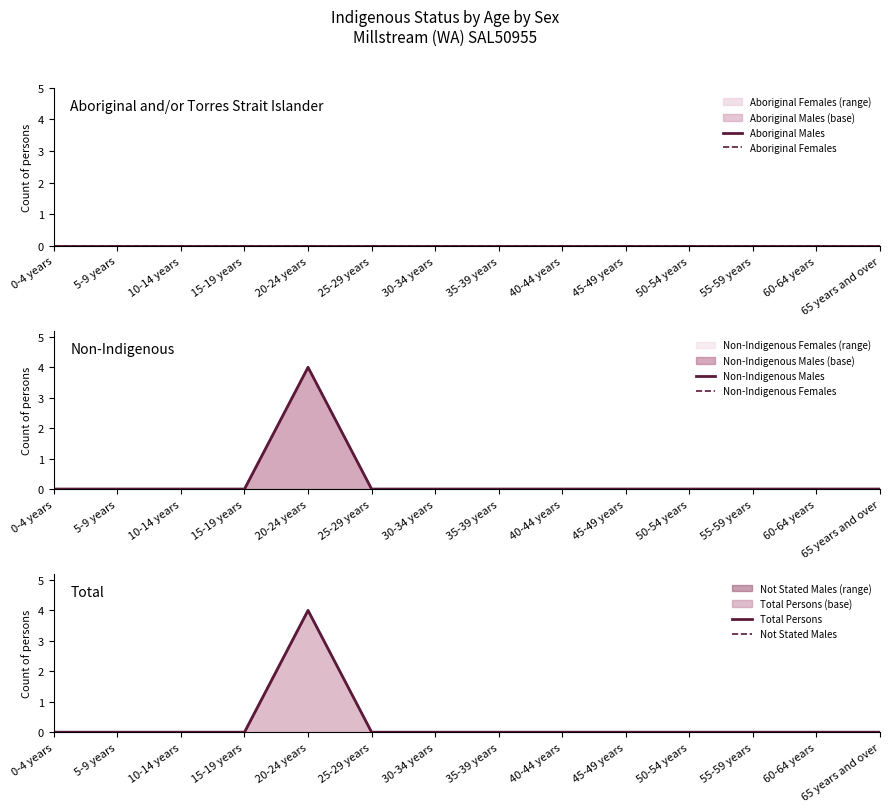

What are all the series names shown in the legend?

Aboriginal Males, Aboriginal Females, Non-Indigenous Males, Non-Indigenous Females, Total Persons, Not Stated Males